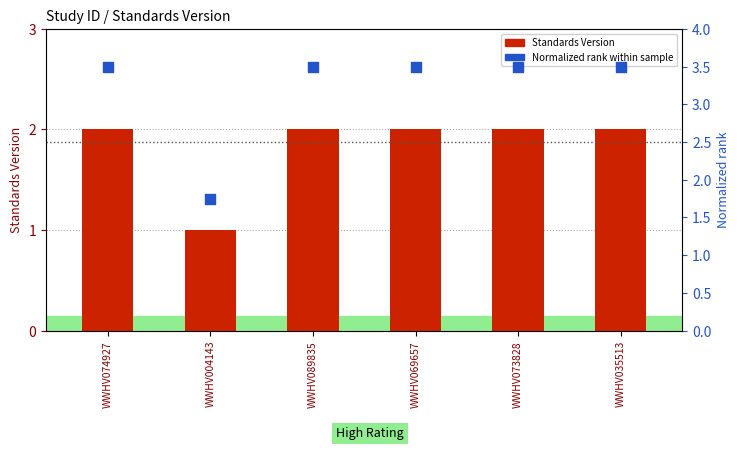

Is the value of Normalized rank at WWHV073828 greater than the value of Standards Version at WWHV073828?

Yes